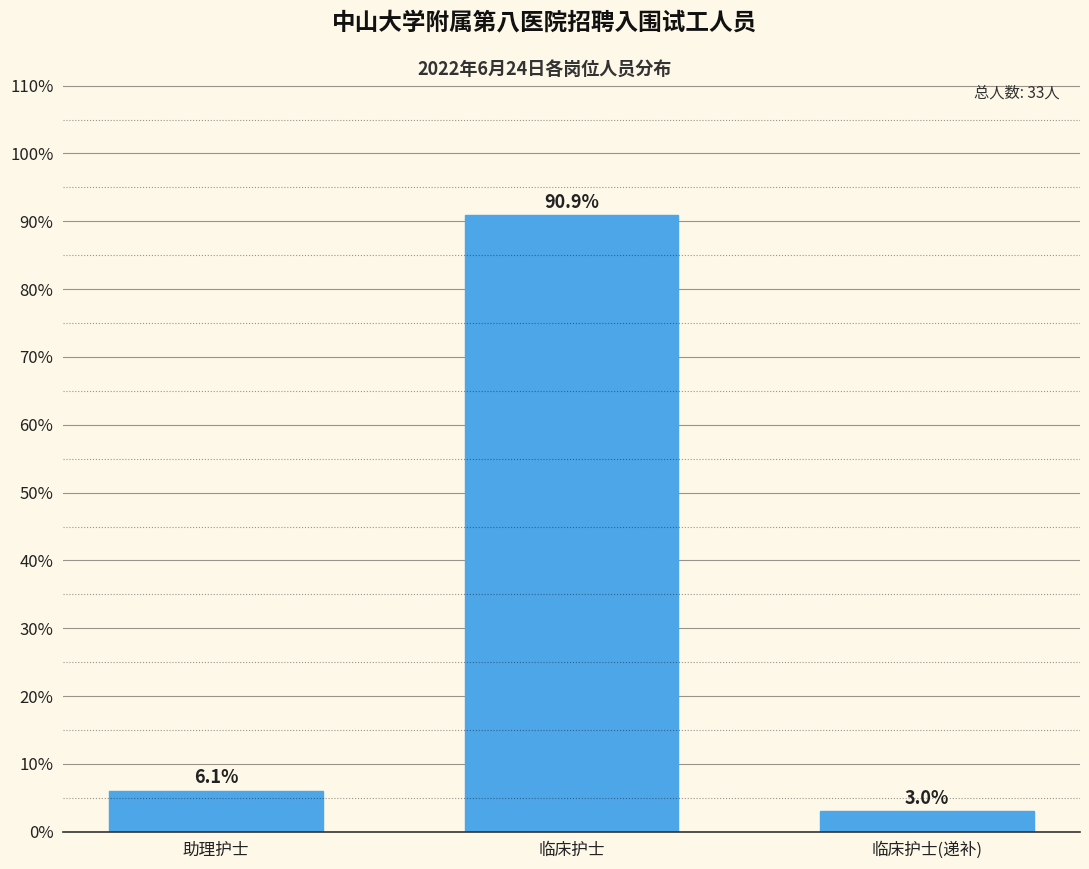

Reading right to left, transcribe all the data shown in this chart.

临床护士(递补)=3.0	临床护士=90.9	助理护士=6.1